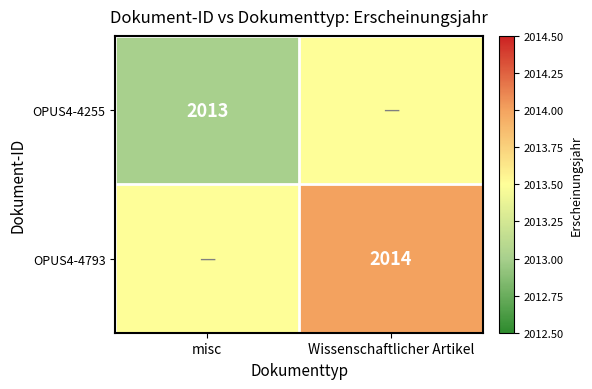

The OPUS4-4255 series shows 2013.0 at misc. True or false?

True